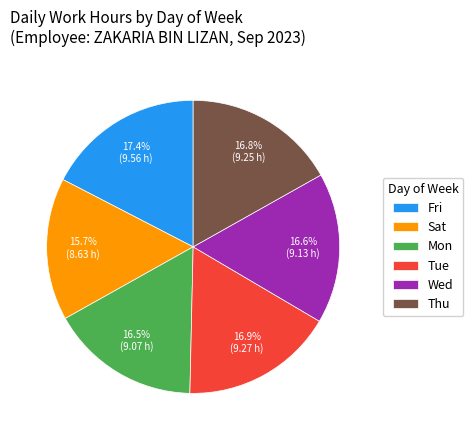

Does Tue represent more than half of the total?

No